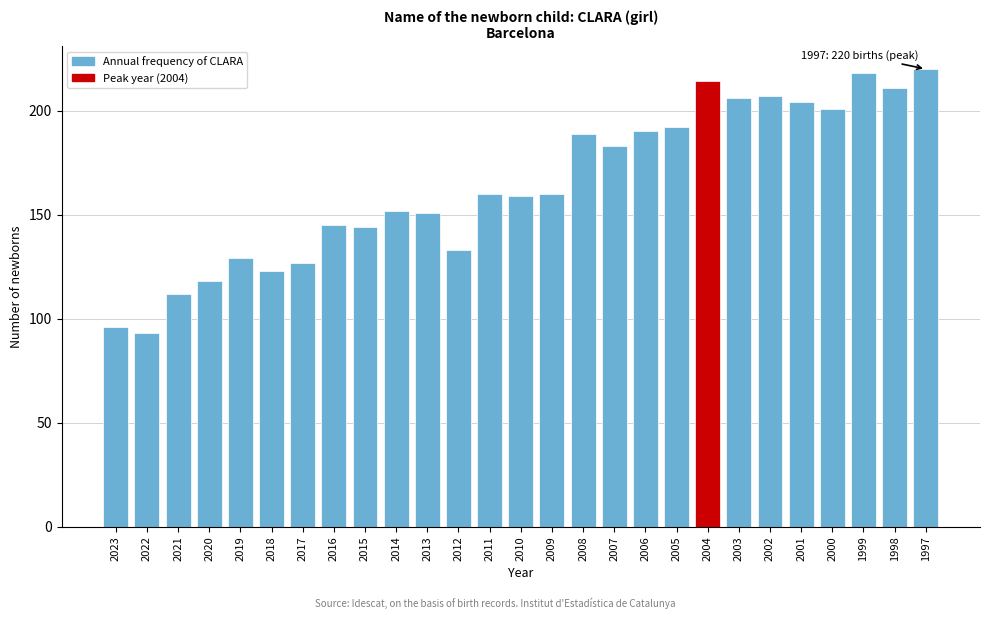

Reading left to right, transcribe all the data shown in this chart.

2023=96	2022=93	2021=112	2020=118	2019=129	2018=123	2017=127	2016=145	2015=144	2014=152	2013=151	2012=133	2011=160	2010=159	2009=160	2008=189	2007=183	2006=190	2005=192	2004=214	2003=206	2002=207	2001=204	2000=201	1999=218	1998=211	1997=220